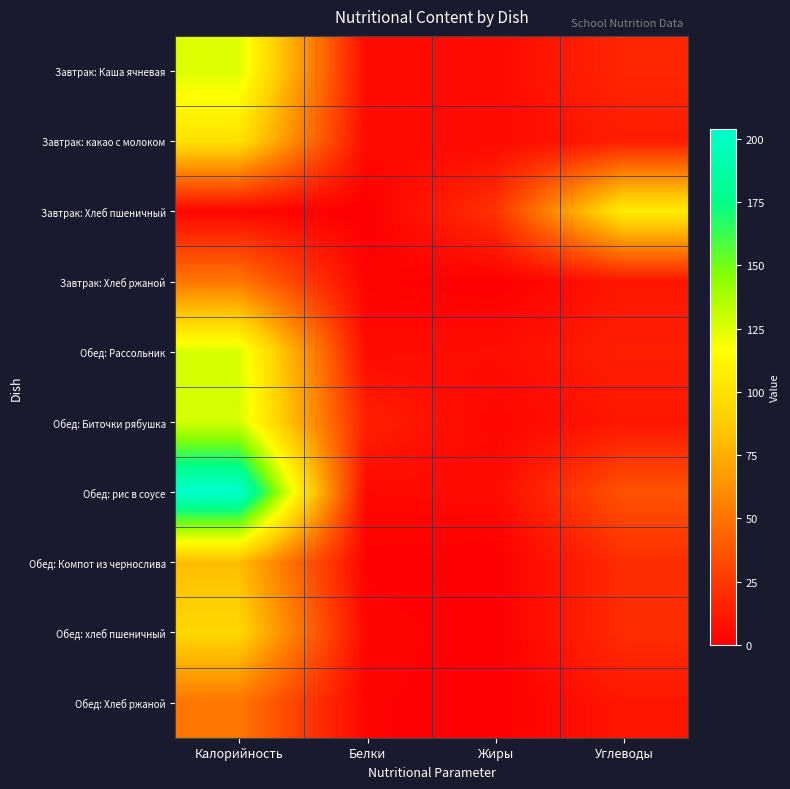

Reading left to right, list all the values displayed in this chart.

Завтрак: Каша ячневая: Калорийность=125	Белки=4	Жиры=5	Углеводы=17
Завтрак: какао с молоком: Калорийность=100	Белки=5	Жиры=4	Углеводы=13
Завтрак: Хлеб пшеничный: Калорийность=3	Белки=0	Жиры=22	Углеводы=106
Завтрак: Хлеб ржаной: Калорийность=51	Белки=2	Жиры=0	Углеводы=10
Обед: Рассольник: Калорийность=126	Белки=5	Жиры=6	Углеводы=14
Обед: Биточки рябушка: Калорийность=127	Белки=14	Жиры=3	Углеводы=10
Обед: рис в соусе: Калорийность=204	Белки=4	Жиры=5	Углеводы=36
Обед: Компот из чернослива: Калорийность=81	Белки=1	Жиры=0	Углеводы=20
Обед: хлеб пшеничный: Калорийность=94	Белки=3	Жиры=0	Углеводы=20
Обед: Хлеб ржаной: Калорийность=51	Белки=2	Жиры=0	Углеводы=10